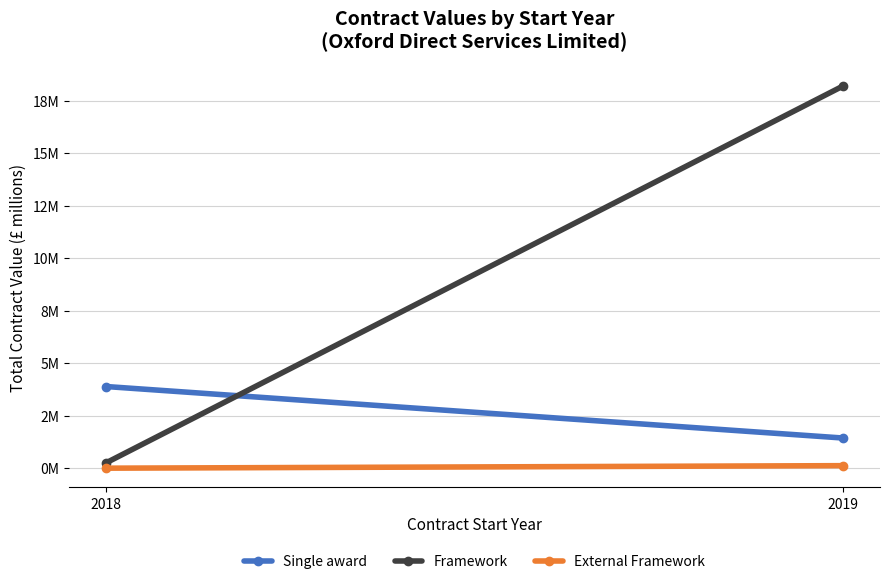

Which category has the highest value in the External Framework series?

2019